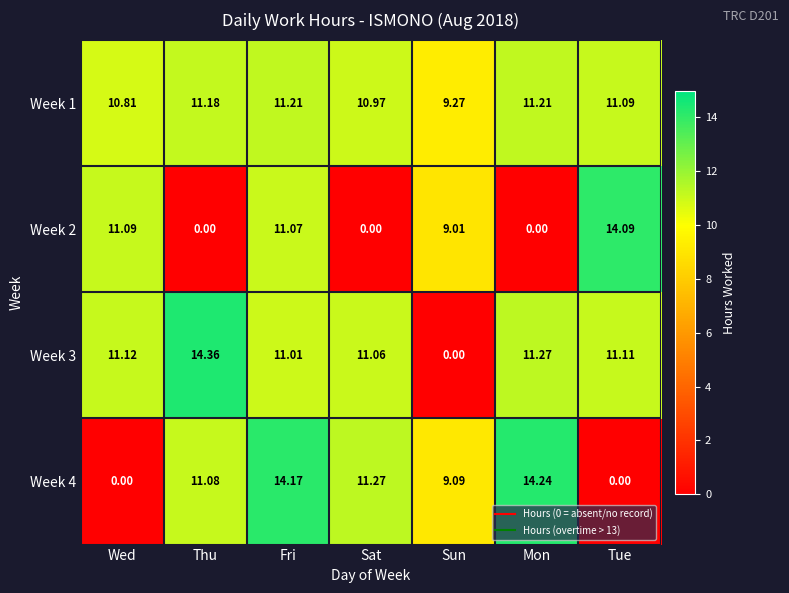

Which category has the lowest value in the Week 1 series?

Sun